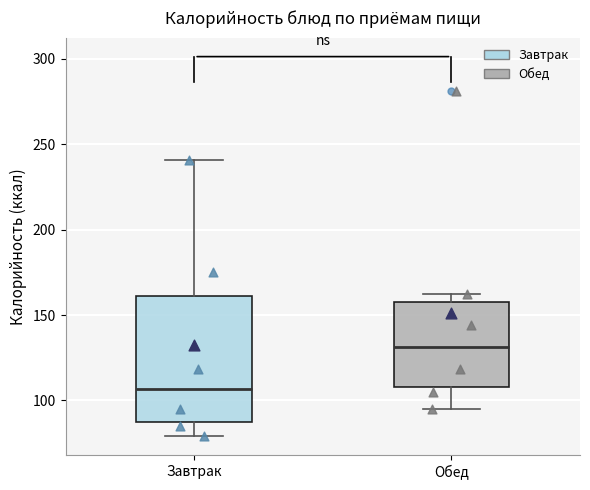

Which box has the highest median line?

Обед